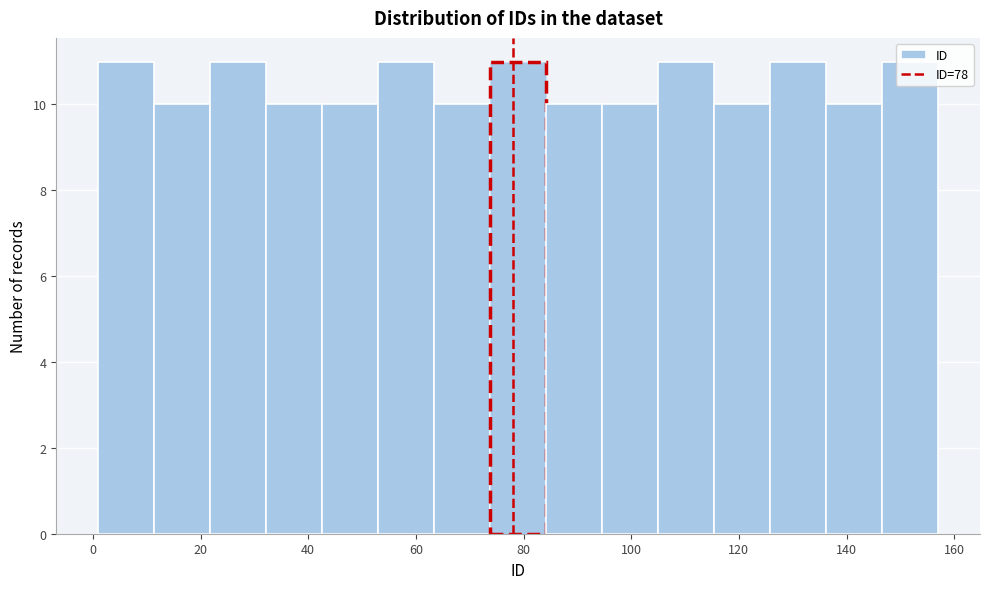

Reading left to right, list every bar in this chart as the range it spans on the x-axis followed by its height. Neither the bar edges nor the heights are printed on the chart, so give them approximately, as read against the axes.

1.0 to 11.4: 11
11.4 to 21.8: 10
21.8 to 32.2: 11
32.2 to 42.6: 10
42.6 to 53.0: 10
53.0 to 63.4: 11
63.4 to 73.8: 10
73.8 to 84.2: 11
84.2 to 94.6: 10
94.6 to 105.0: 10
105.0 to 115.4: 11
115.4 to 125.8: 10
125.8 to 136.2: 11
136.2 to 146.6: 10
146.6 to 157.0: 11